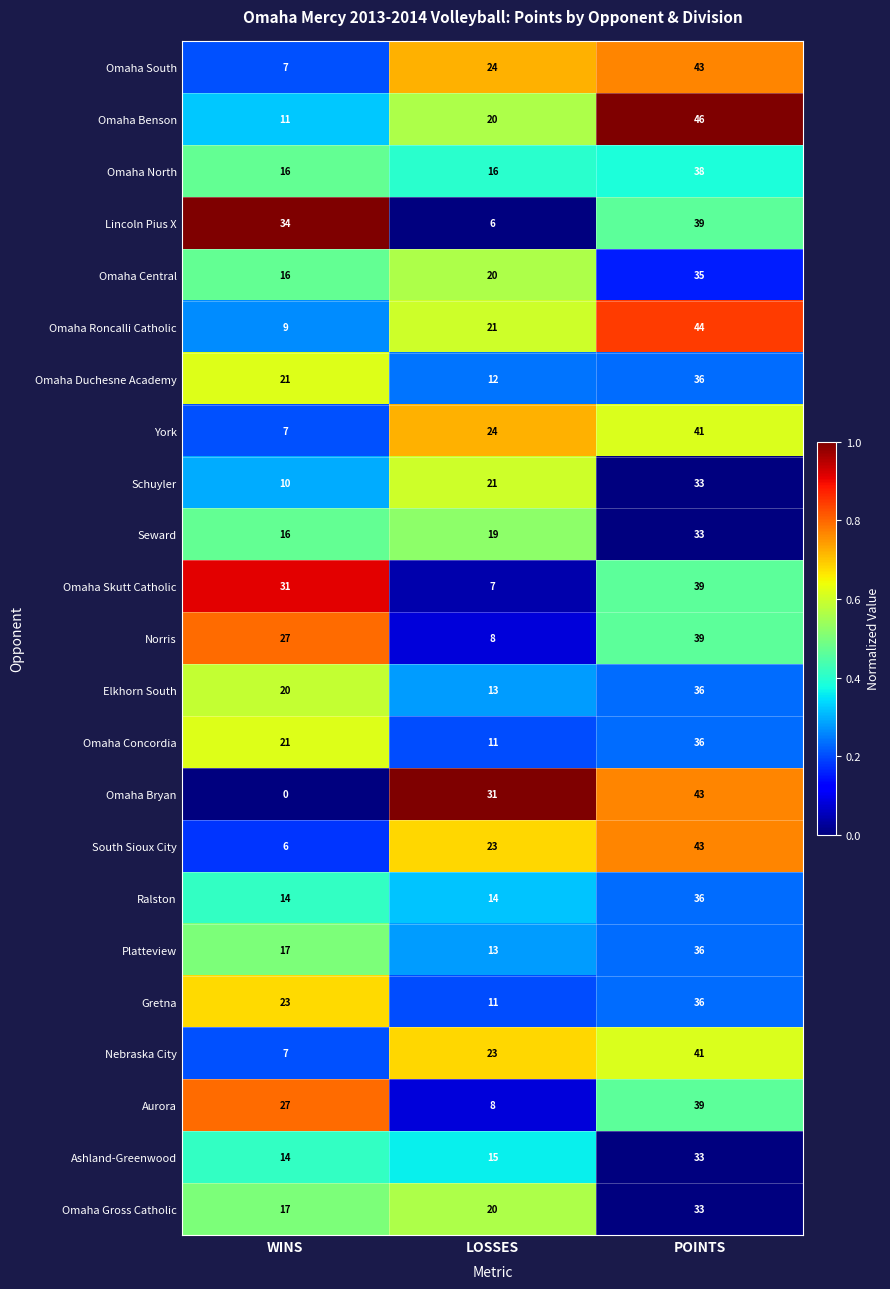

What is the average value of the Omaha Skutt Catholic series?

26